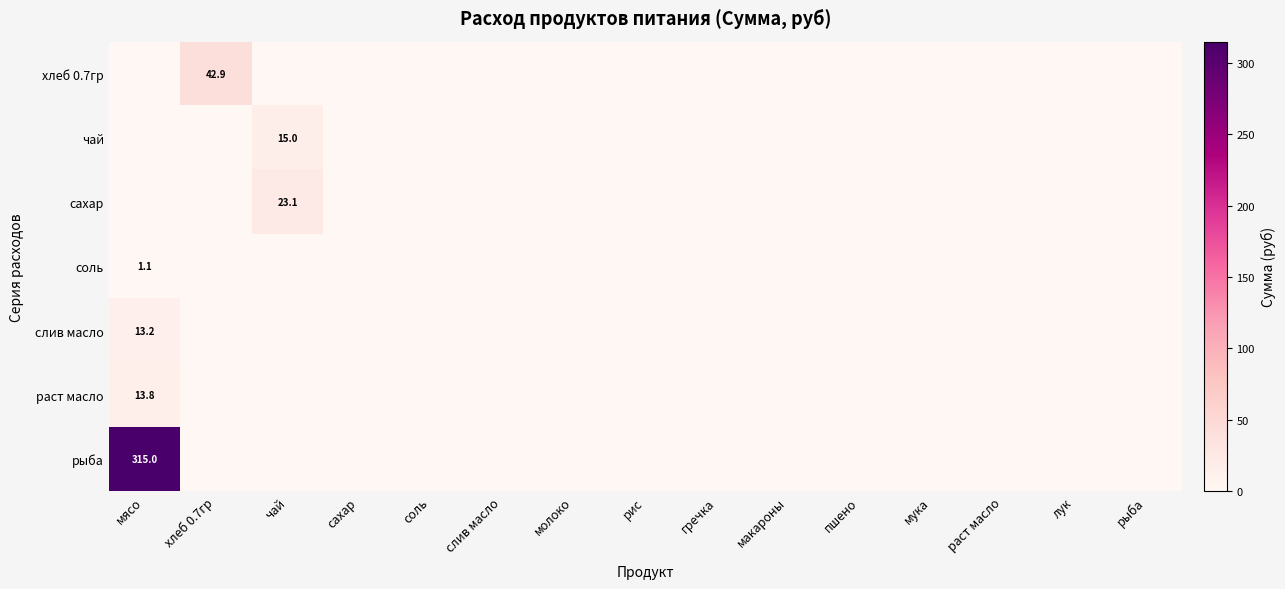

Which series has the largest total across all categories?

рыба